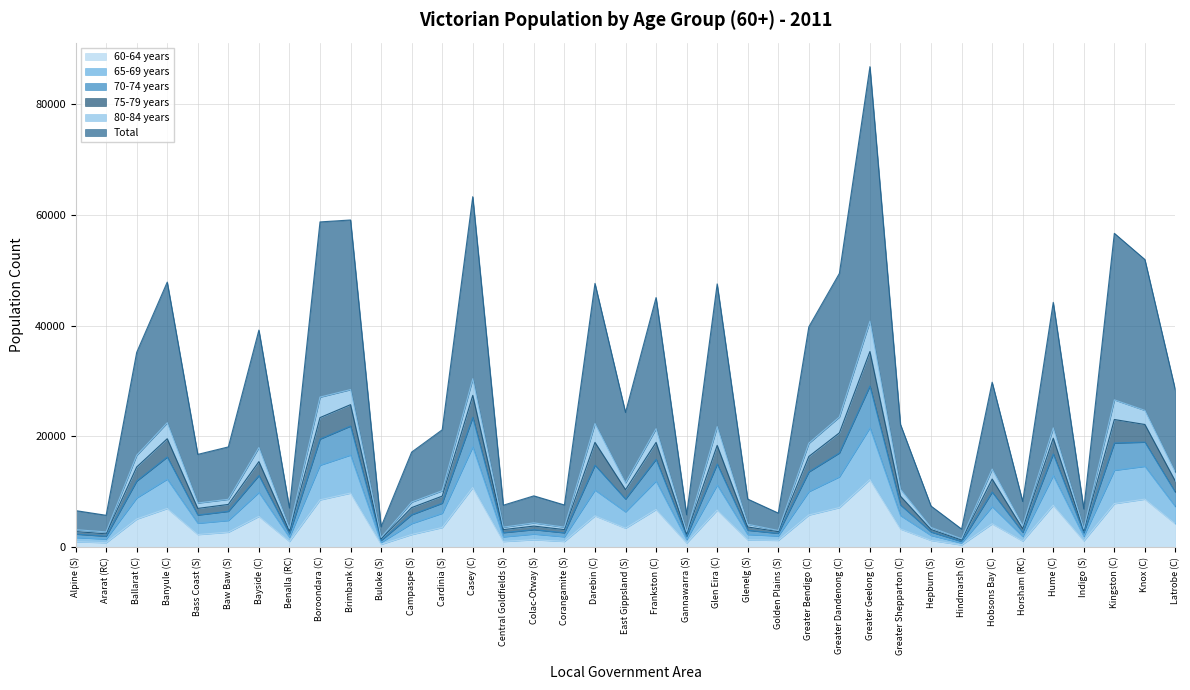

True or false: 60-64 years has a value of 9759 at Brimbank (C).

True